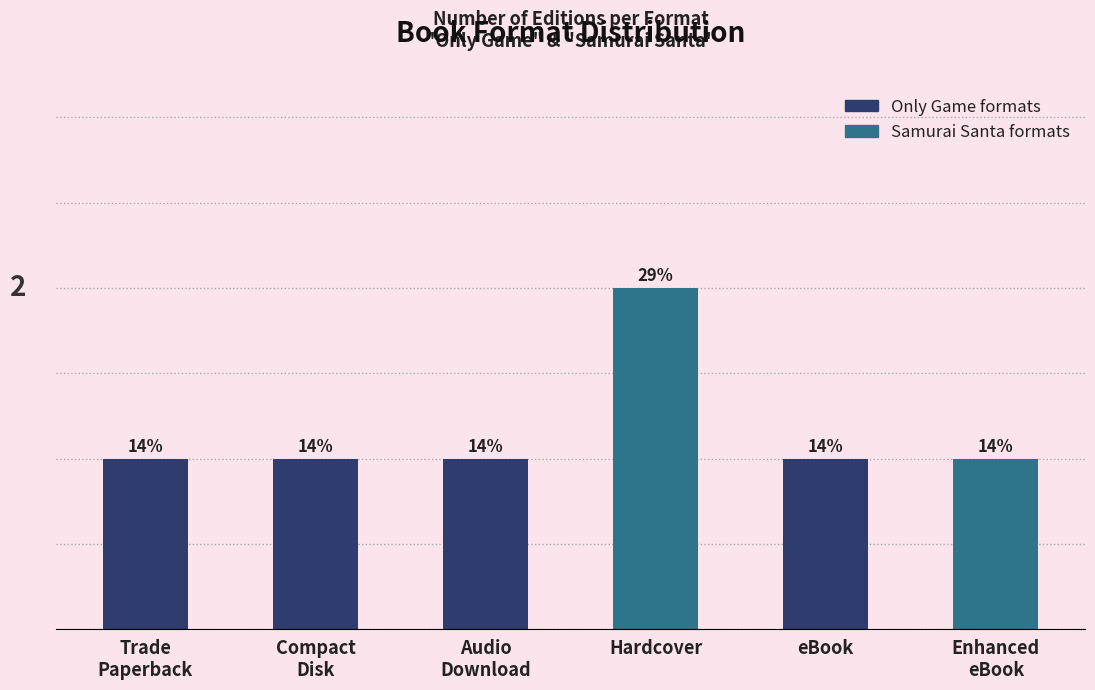

Between Compact
Disk and Audio
Download, which is larger?

Compact
Disk